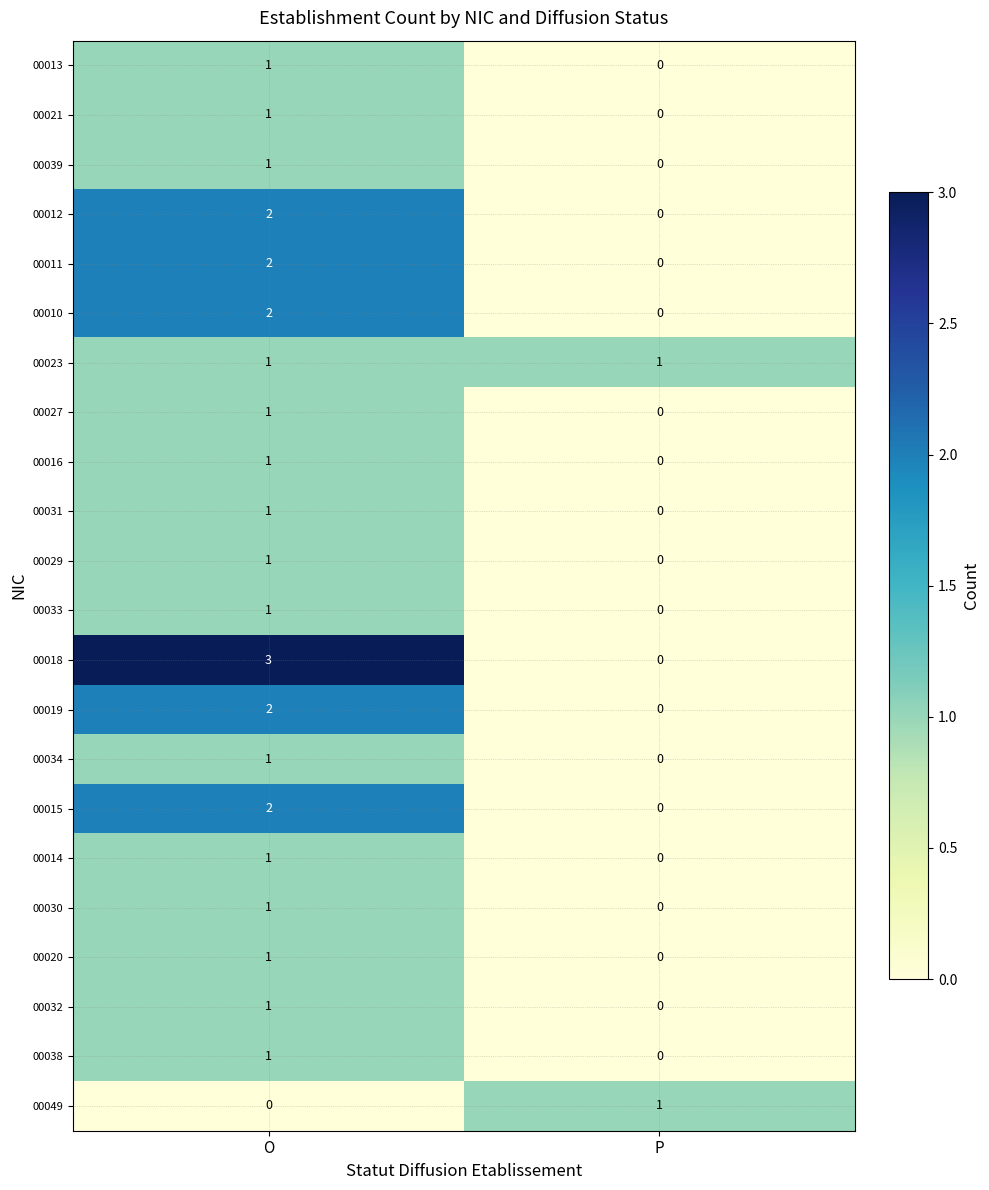

Which series has the largest range (max minus min)?

00018